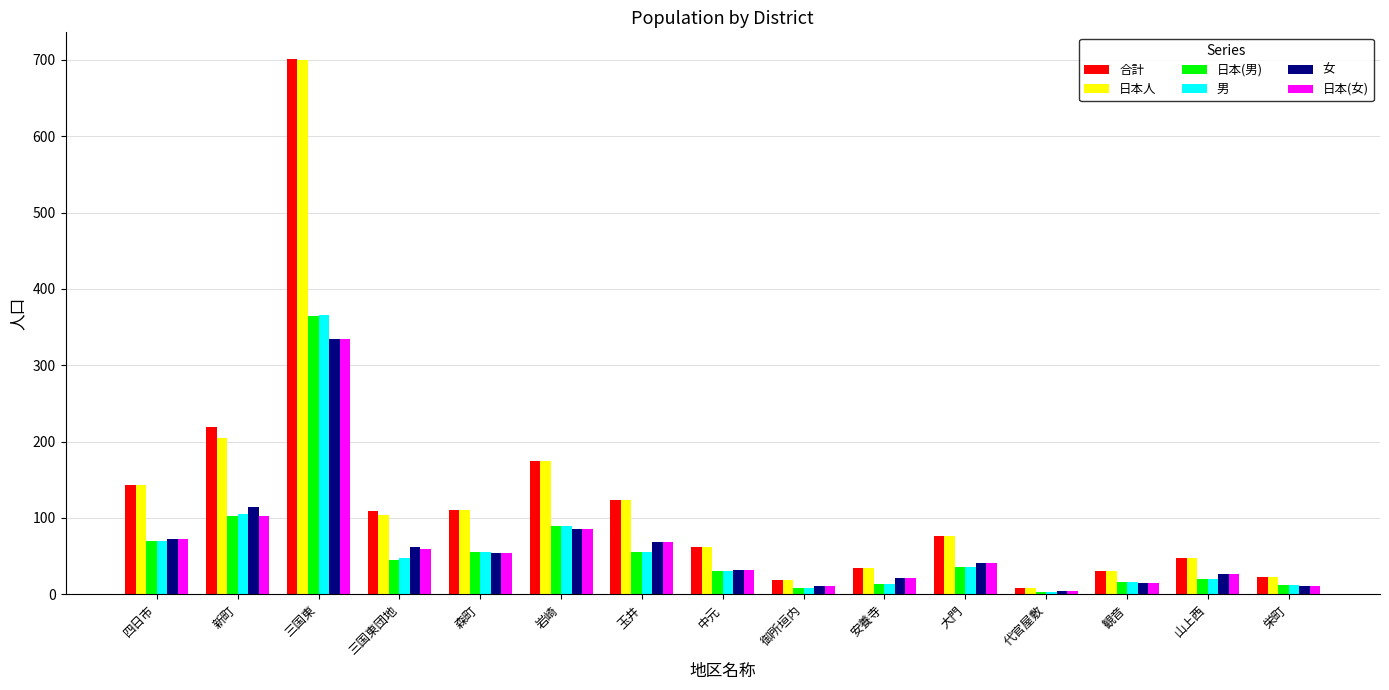

Is it true that 男 equals 193 at 三国東?

False